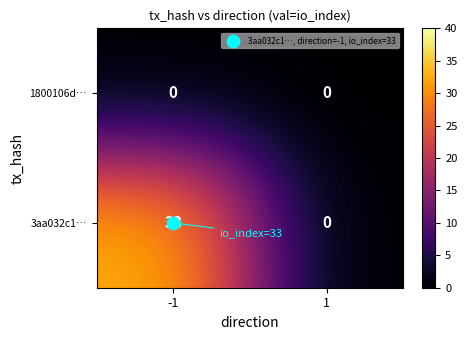

What is the highest value of the 3aa032c1… series?

33